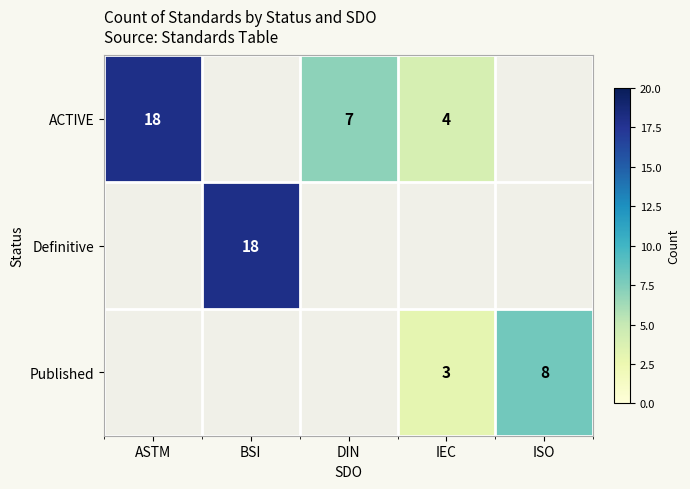

Is it true that Published equals 3 at IEC?

True